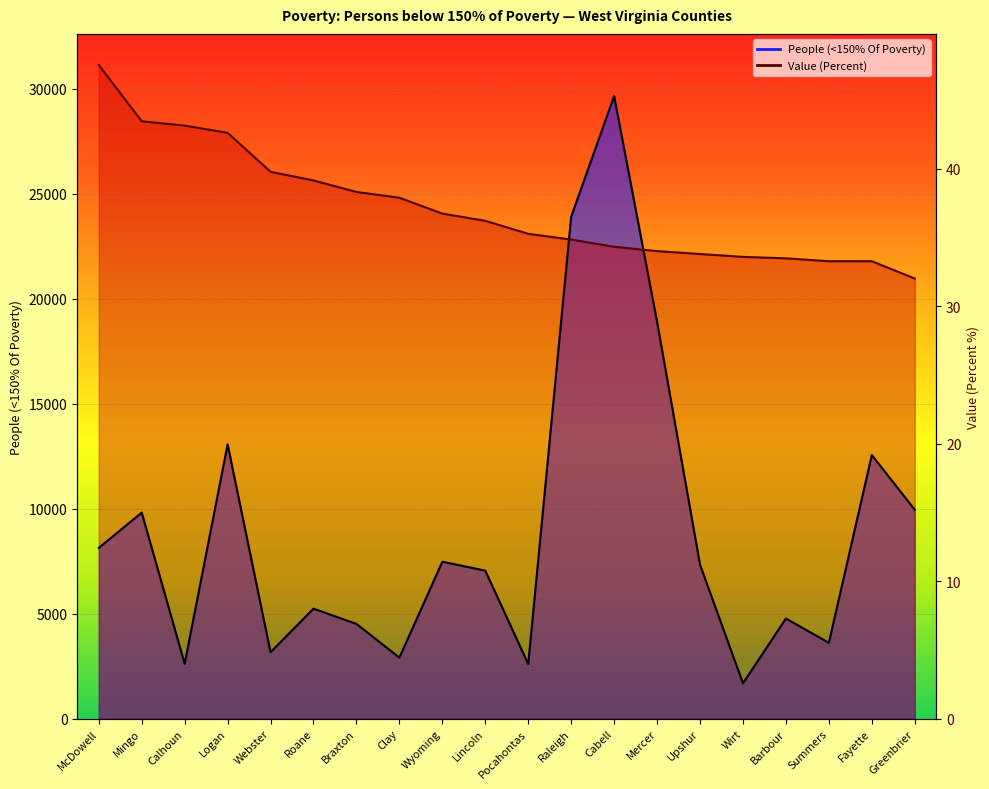

Is it true that People (<150% Of Poverty) equals 18908.0 at Mercer?

True